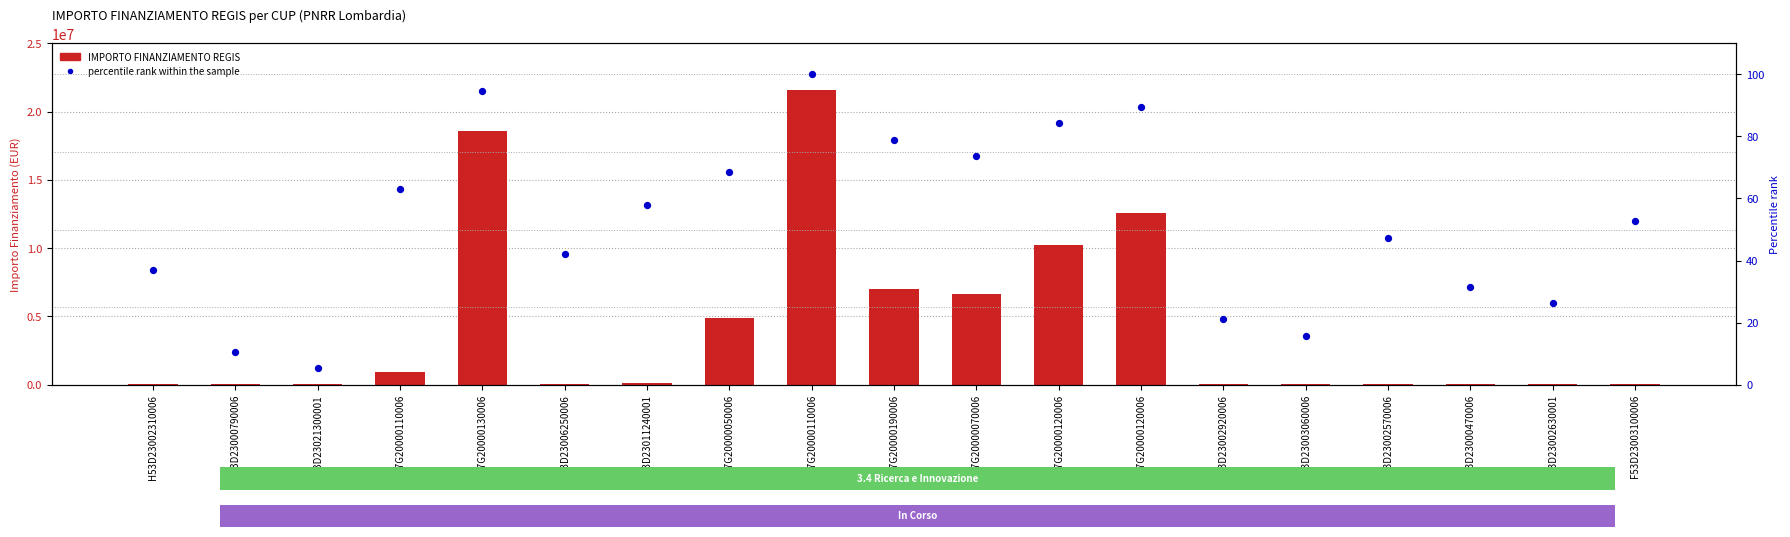

At which category is the sum across all series the highest?

F47G20000110006